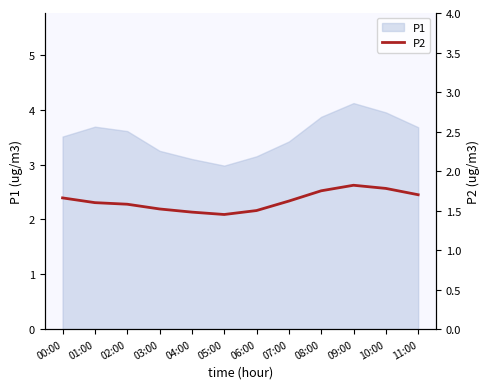

Is it true that P1 equals 1.7 at 09:00?

False